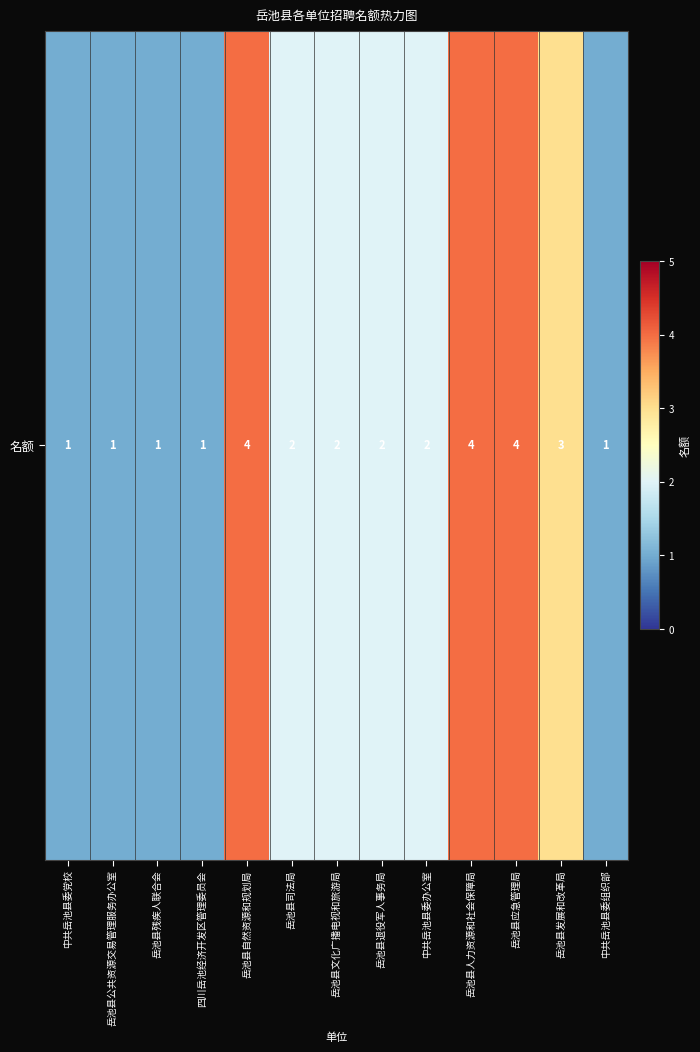

What is the difference between the values at 岳池县自然资源和规划局 and 岳池县公共资源交易管理服务办公室?

3